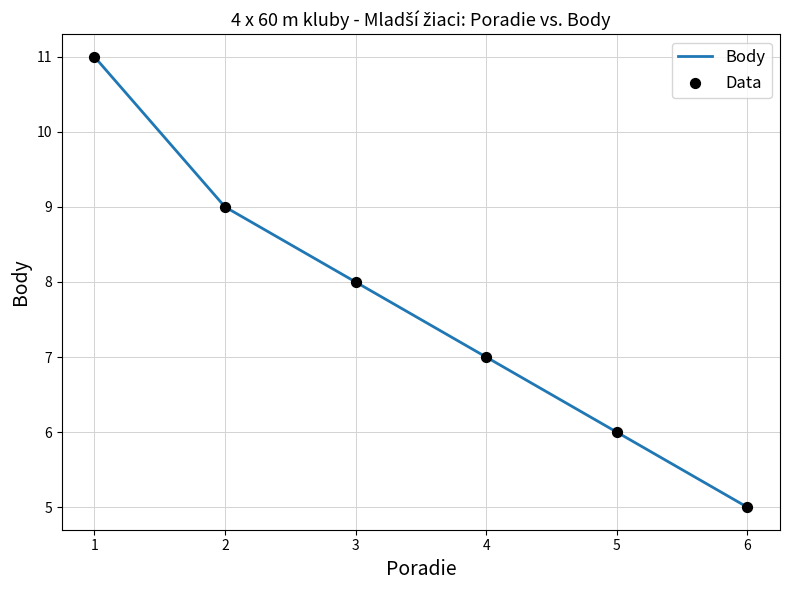

Between 4 and 3, which is larger?

3